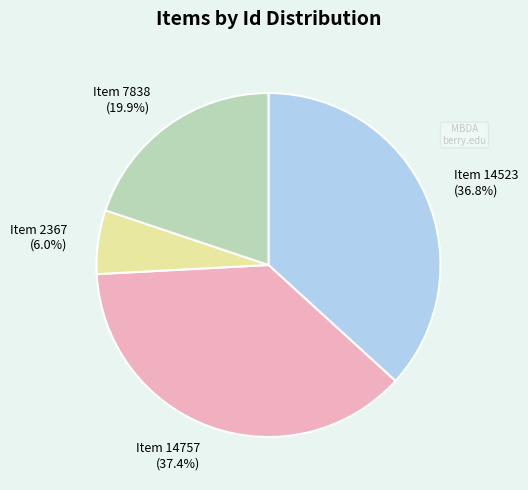

What is the smallest slice in the pie chart?

Item 2367